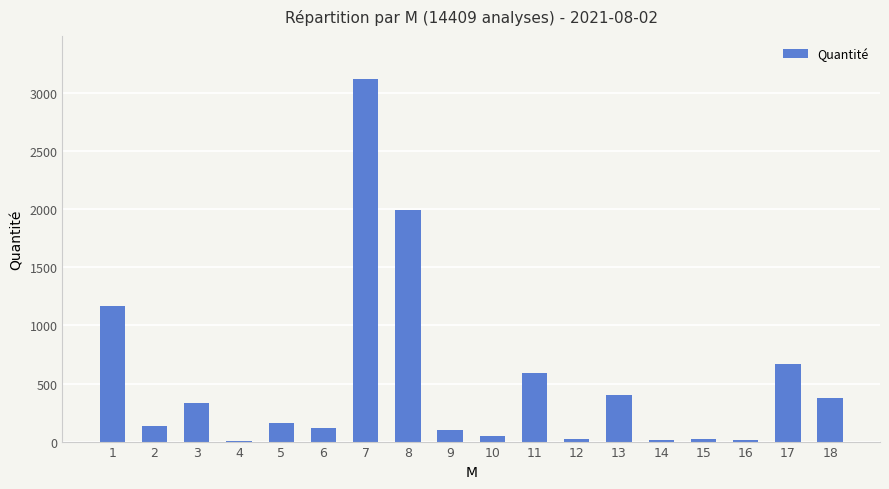

Approximately how many times larger is the value at 3 compared to 13?

0.8